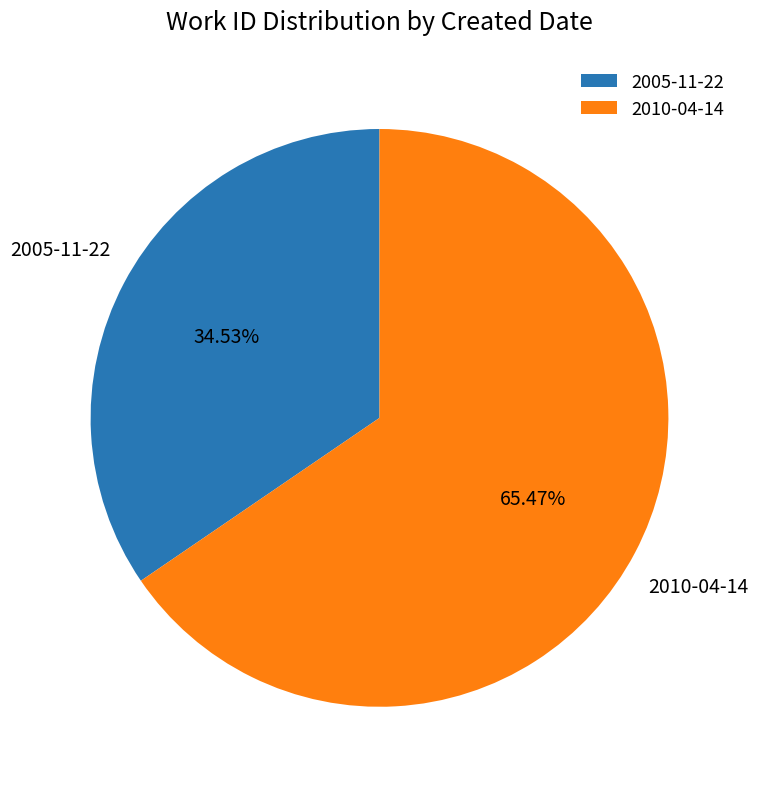

Is it true that 2005-11-22 is 25% of the pie?

False